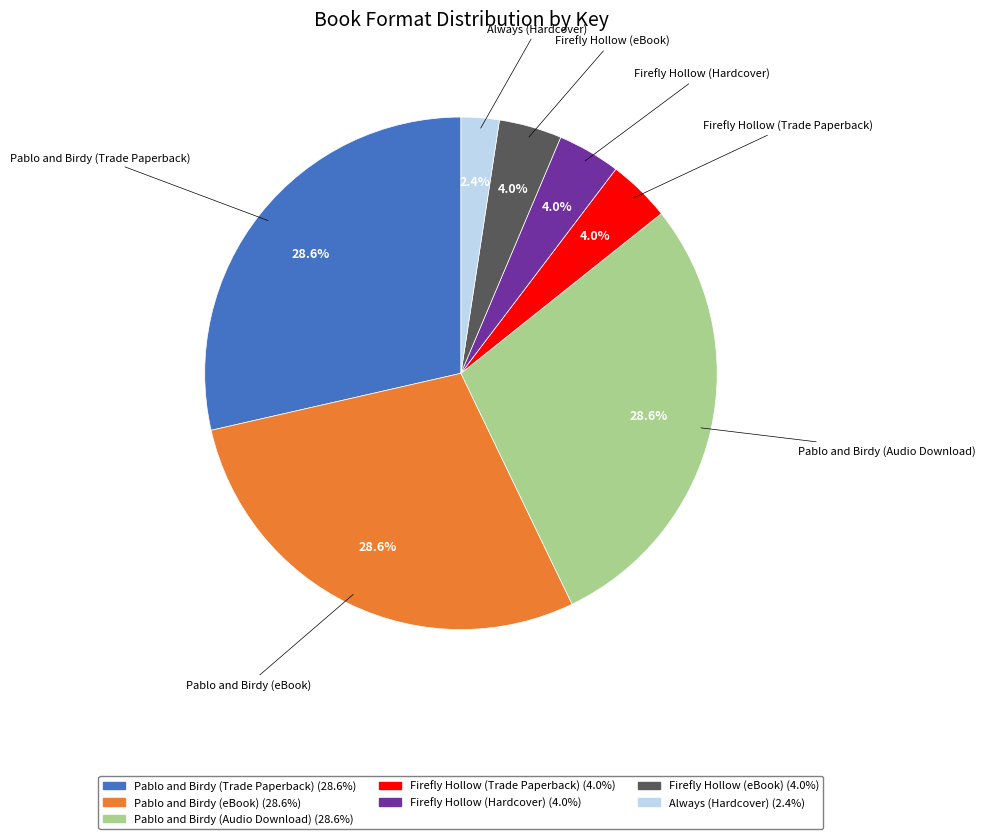

The Always (Hardcover) slice represents 9% of the pie. True or false?

False